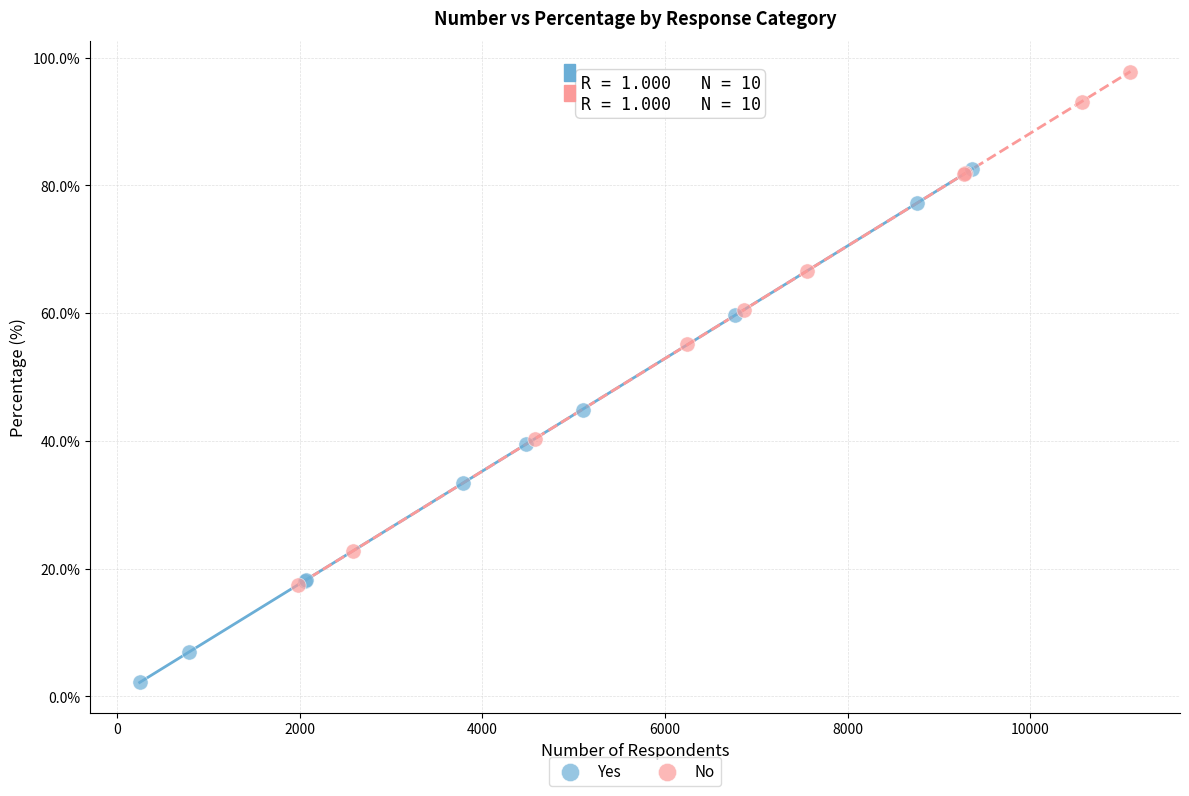

Which series reaches the minimum Y coordinate?

Yes